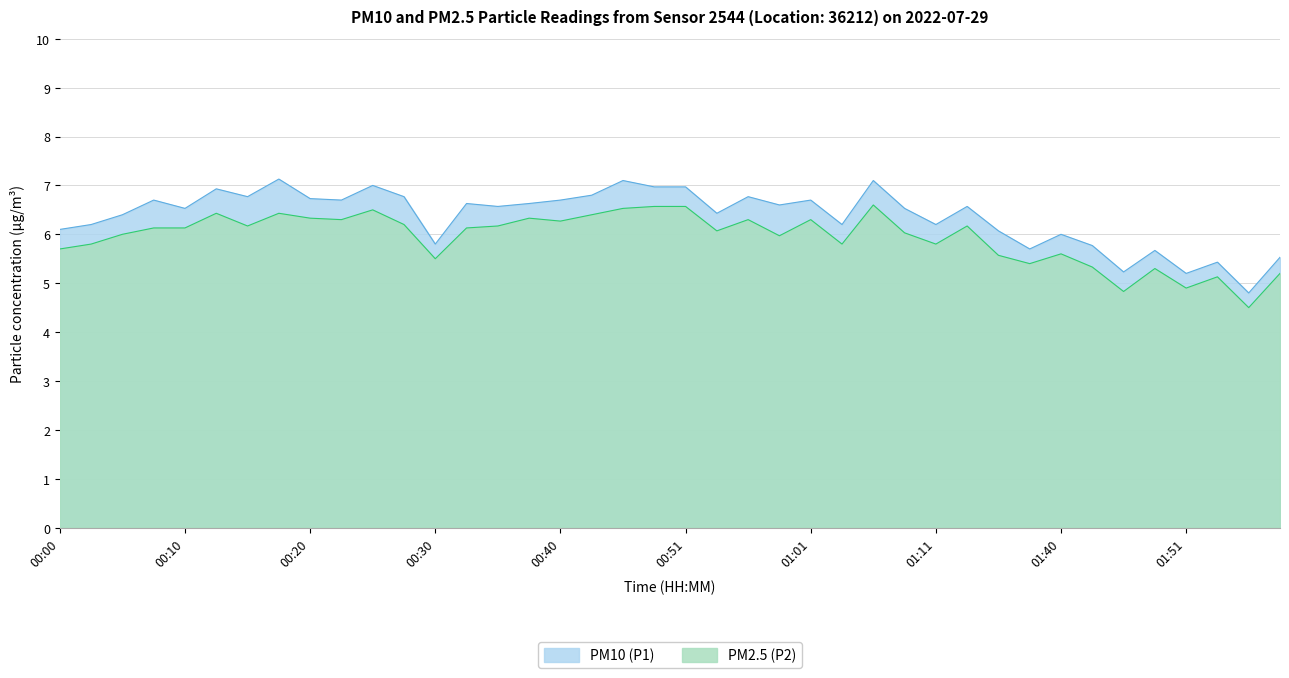

What is the total value across all series at 01:01?

13.0